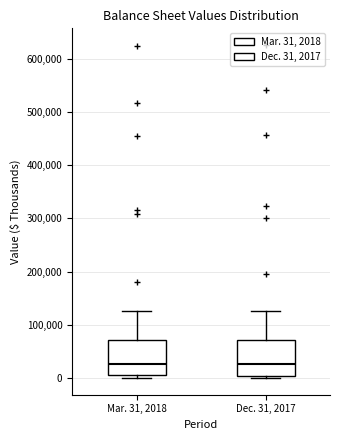

Where is the upper edge of the box for Mar. 31, 2018 on the y-axis? The values are not printed on the chart, so give them approximately, as read against the axis.

70000